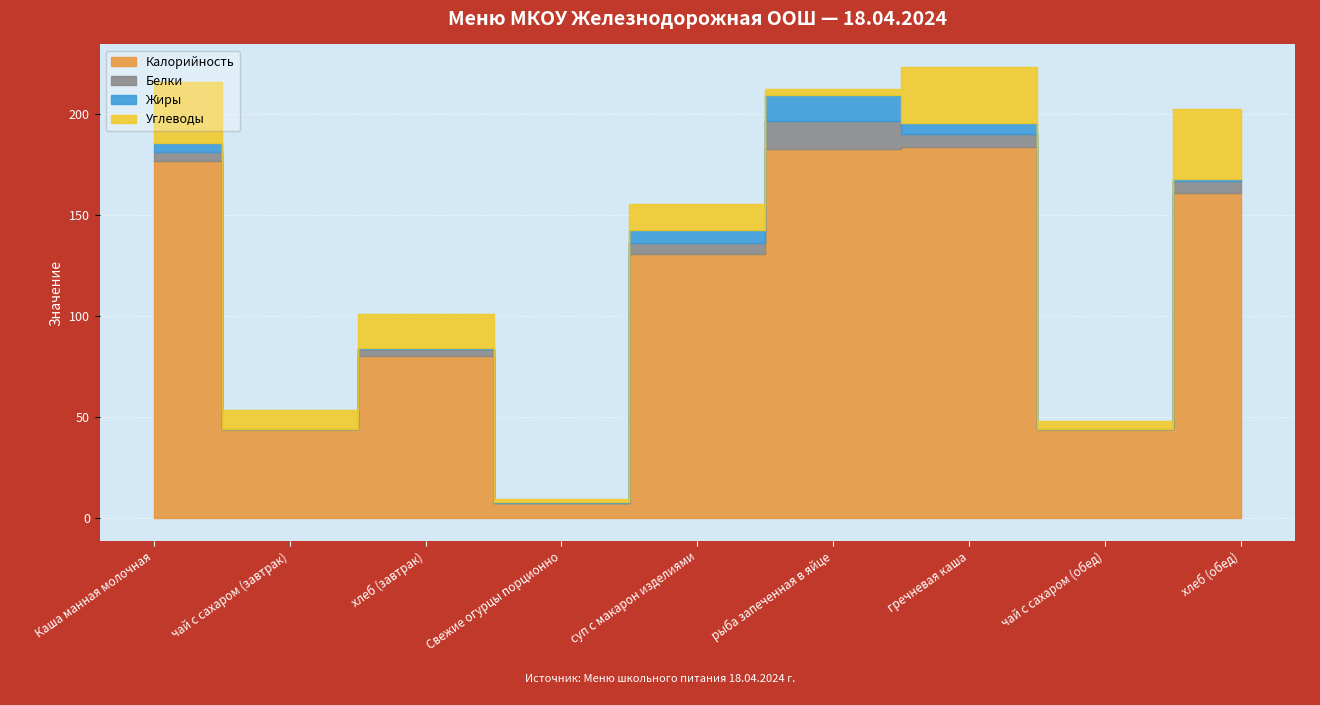

What is the spread (max minus min) of values at чай с сахаром (обед)?

44.4